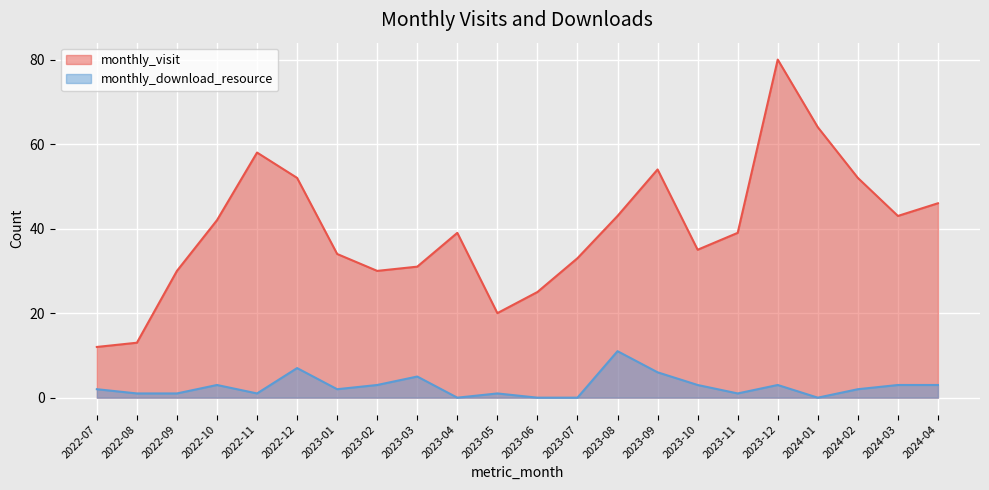

Is it true that monthly_download_resource equals 11 at 2023-08?

True